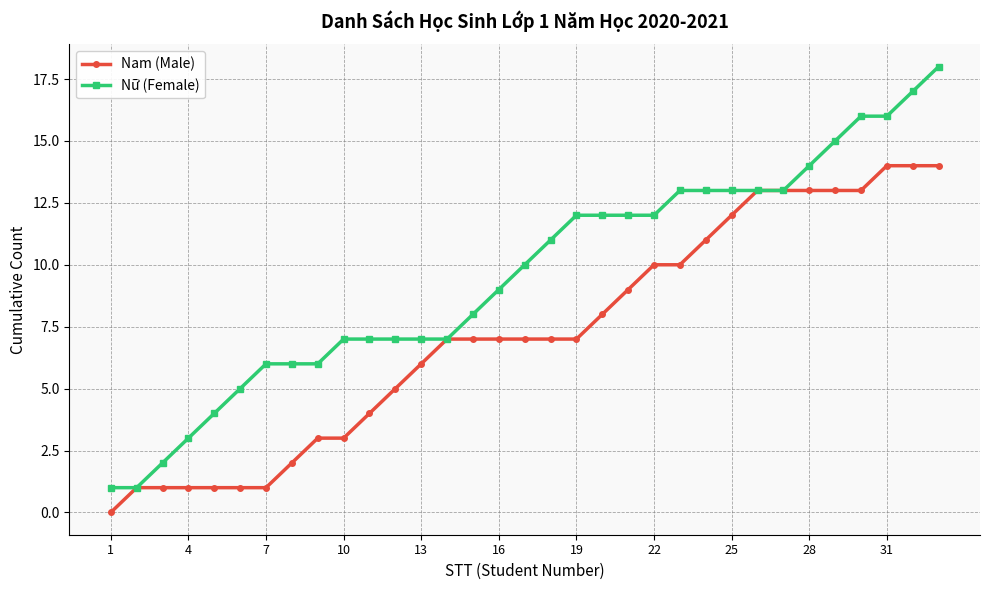

Which series has the widest spread of values?

Nữ (Female)